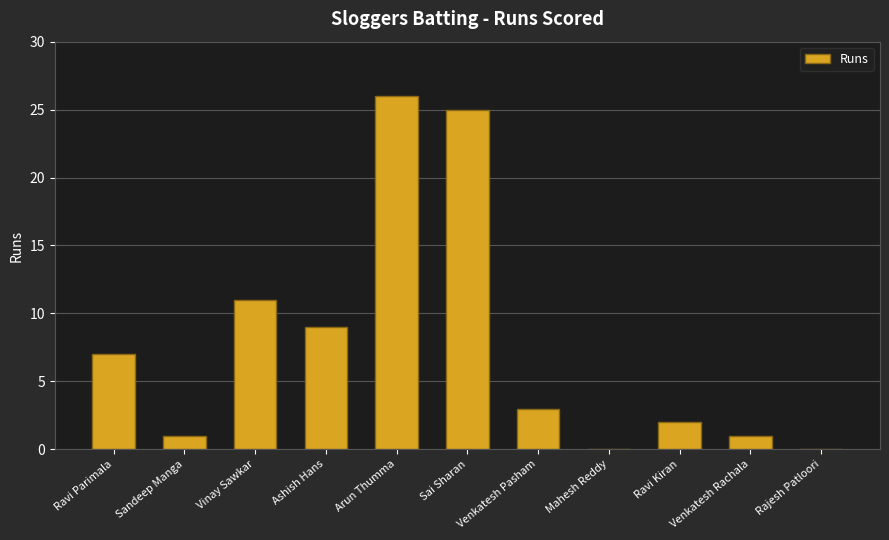

Reading left to right, what are all the values shown in this chart?

Ravi Parimala=7	Sandeep Manga=1	Vinay Sawkar=11	Ashish Hans=9	Arun Thumma=26	Sai Sharan=25	Venkatesh Pasham=3	Mahesh Reddy=0	Ravi Kiran=2	Venkatesh Rachala=1	Rajesh Patloori=0